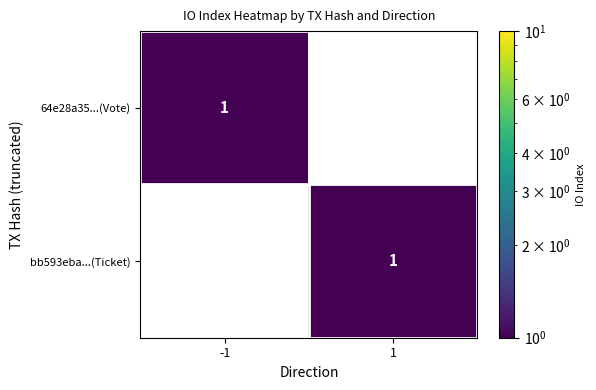

Rank the series at 1 from highest to lowest value.

bb593eba...(Ticket), 64e28a35...(Vote)